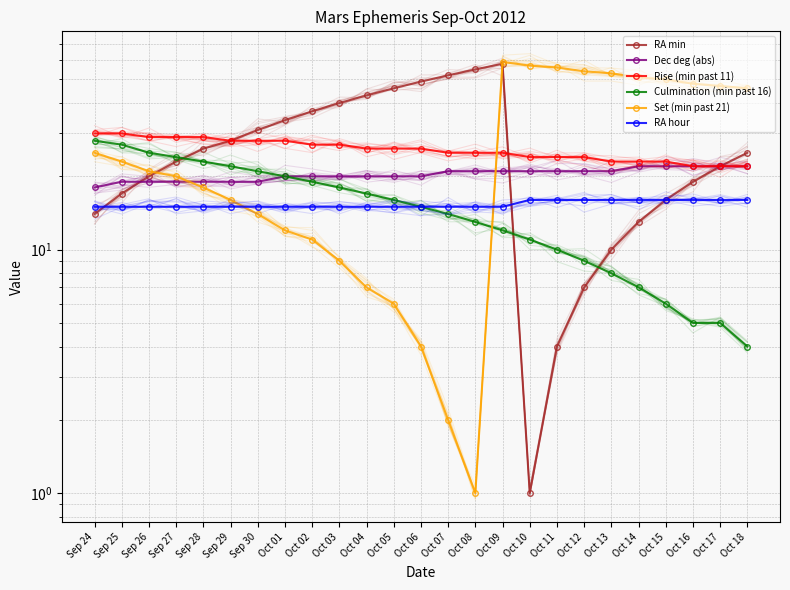

What is the lowest value of the Culmination (min past 16) series?

4